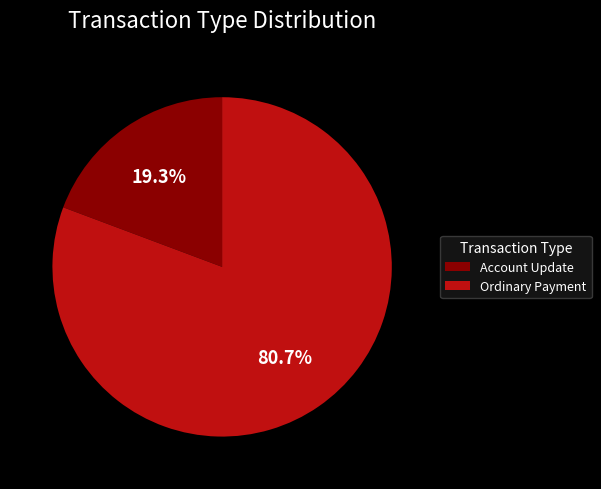

Rank the categories by value from lowest to highest.

Account Update, Ordinary Payment